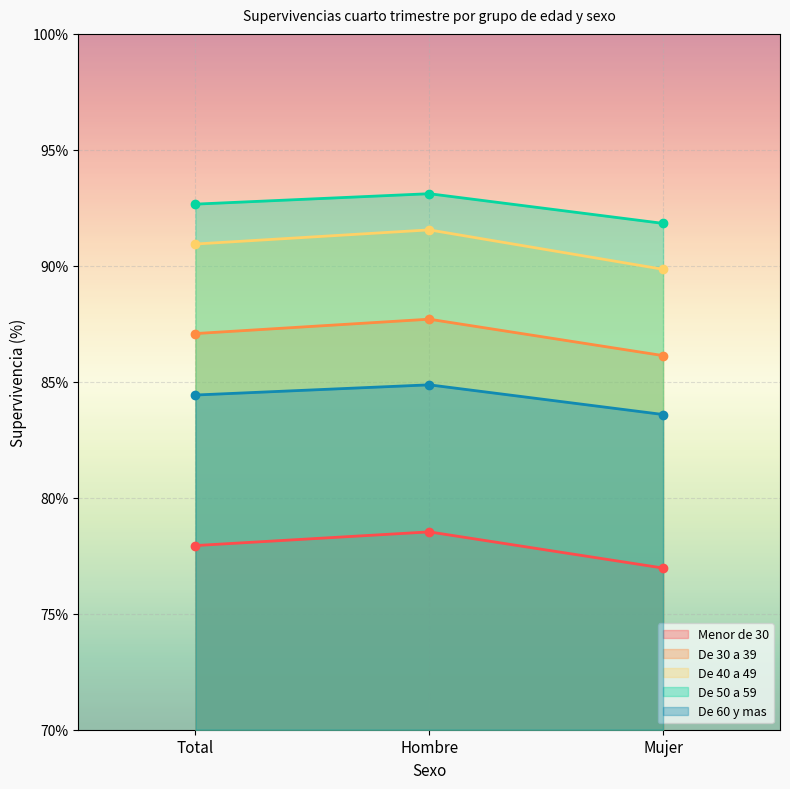

Rank the series by their maximum value, from lowest to highest.

Menor de 30, De 60 y mas, De 30 a 39, De 40 a 49, De 50 a 59